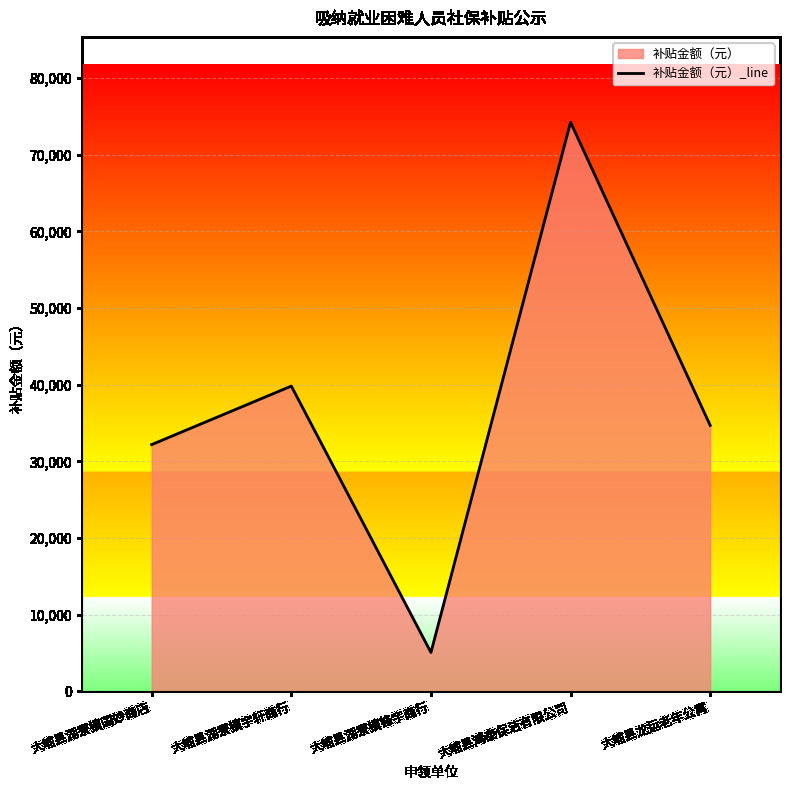

What is the sum of all values?

186043.6